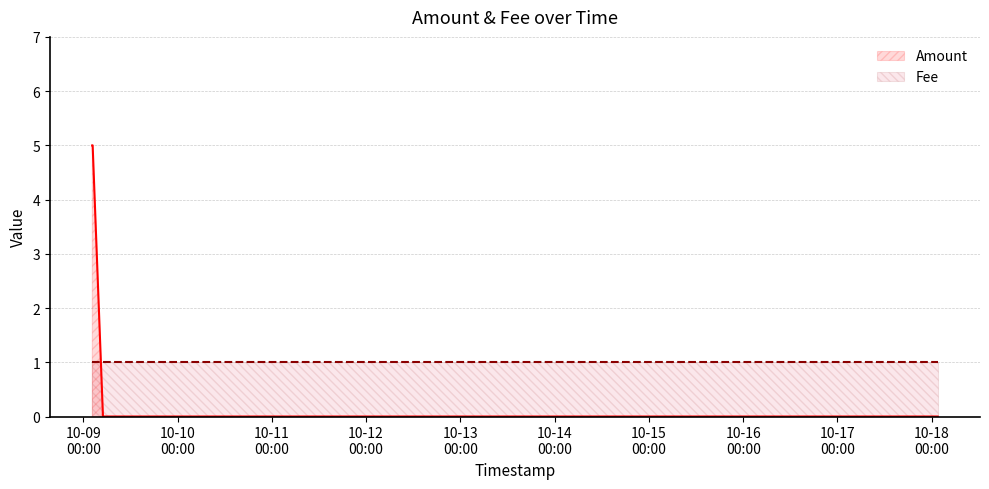

The chart shows a value of 3 at 2016-10-09 02:23:19. True or false?

False